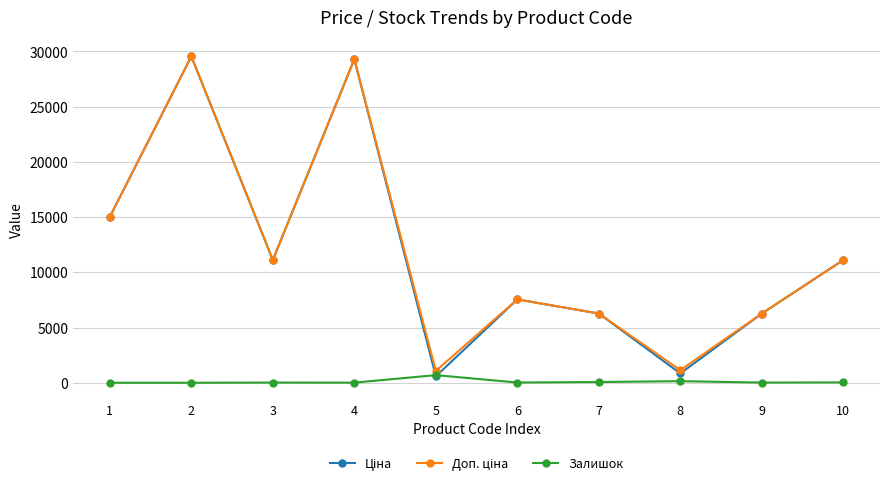

What is the total value across all series at 1?

30038.4